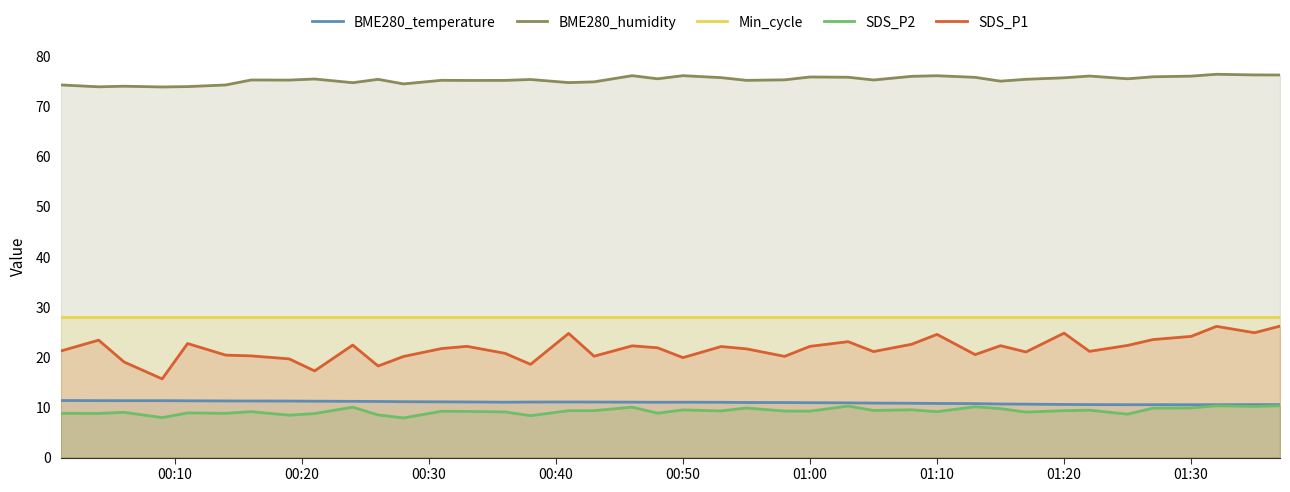

What is the greatest value displayed?

76.4